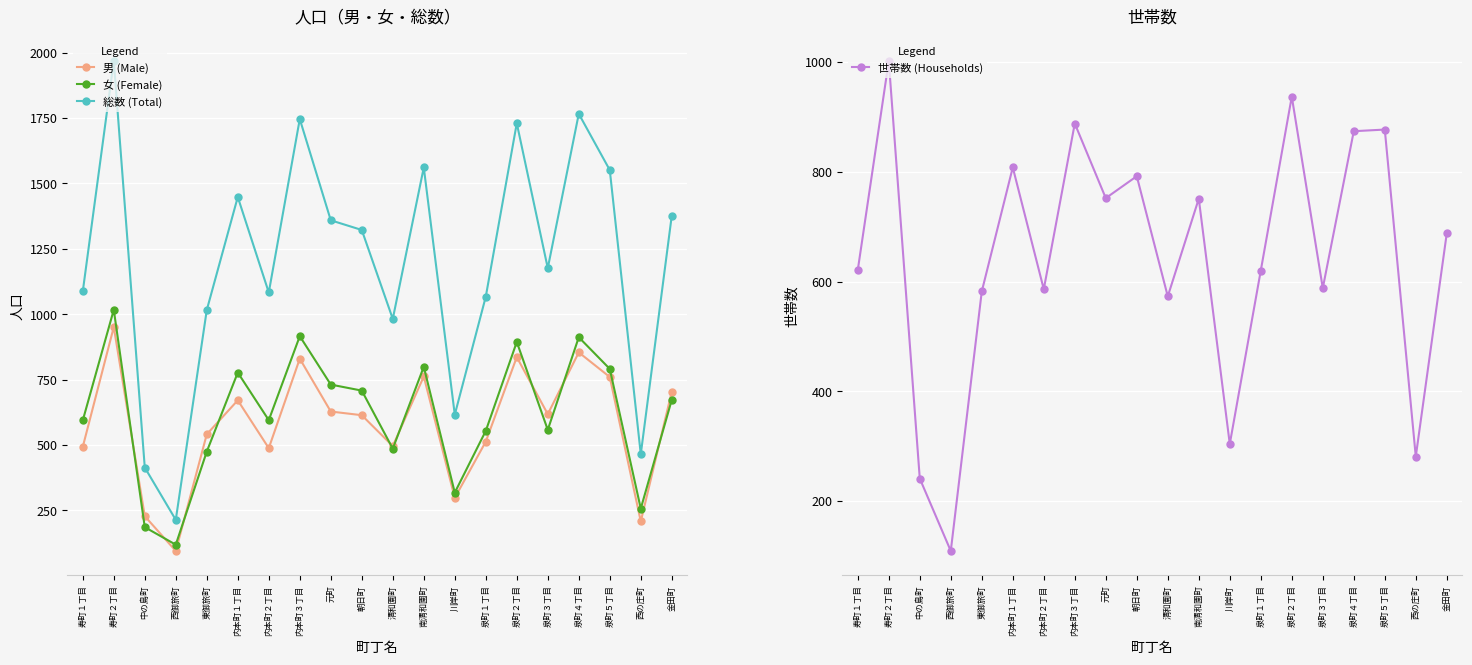

The value of 世帯数 (Households) at 朝日町 is 1337. True or false?

False